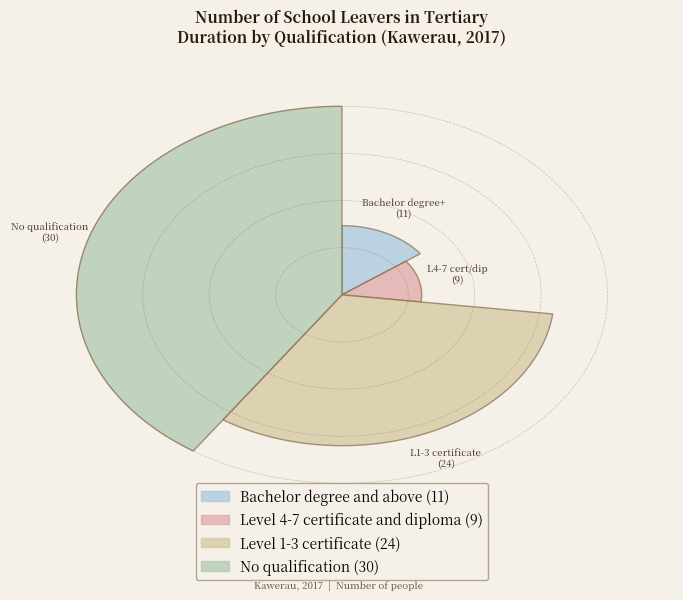

Is it true that Level 1-3 certificate is 21% of the pie?

False